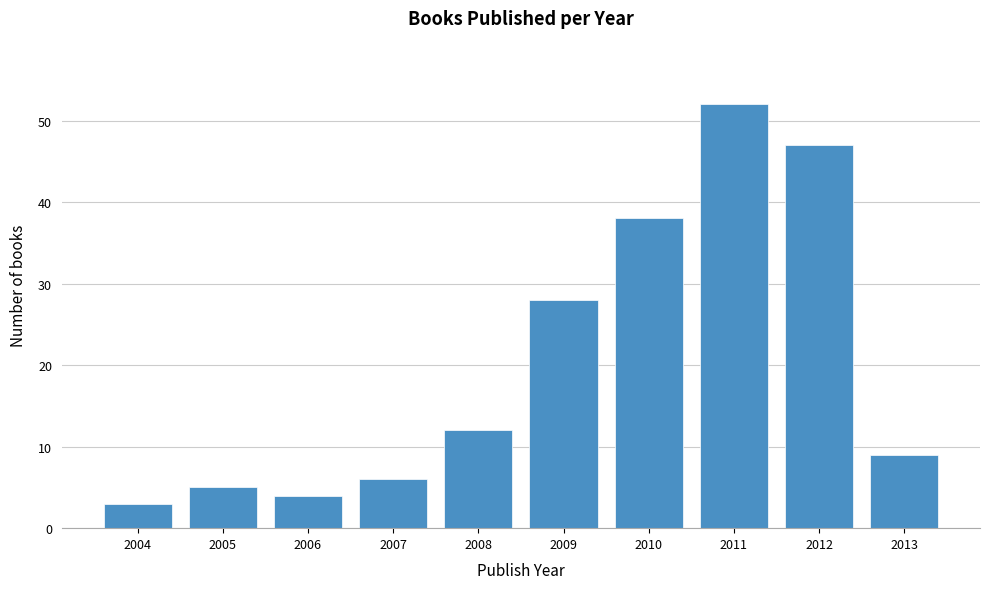

Reading left to right, list all the values displayed in this chart.

3	5	4	6	12	28	38	52	47	9